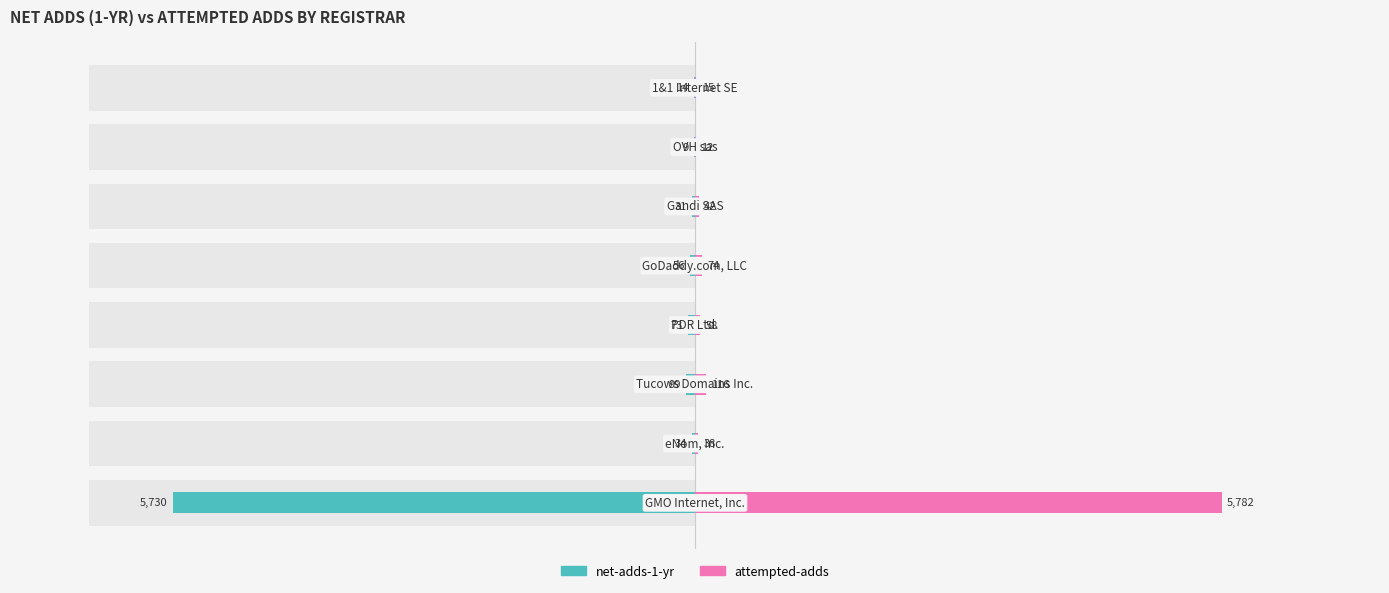

What is the value of the net-adds-1-yr bar at the 6th from the left?

-31